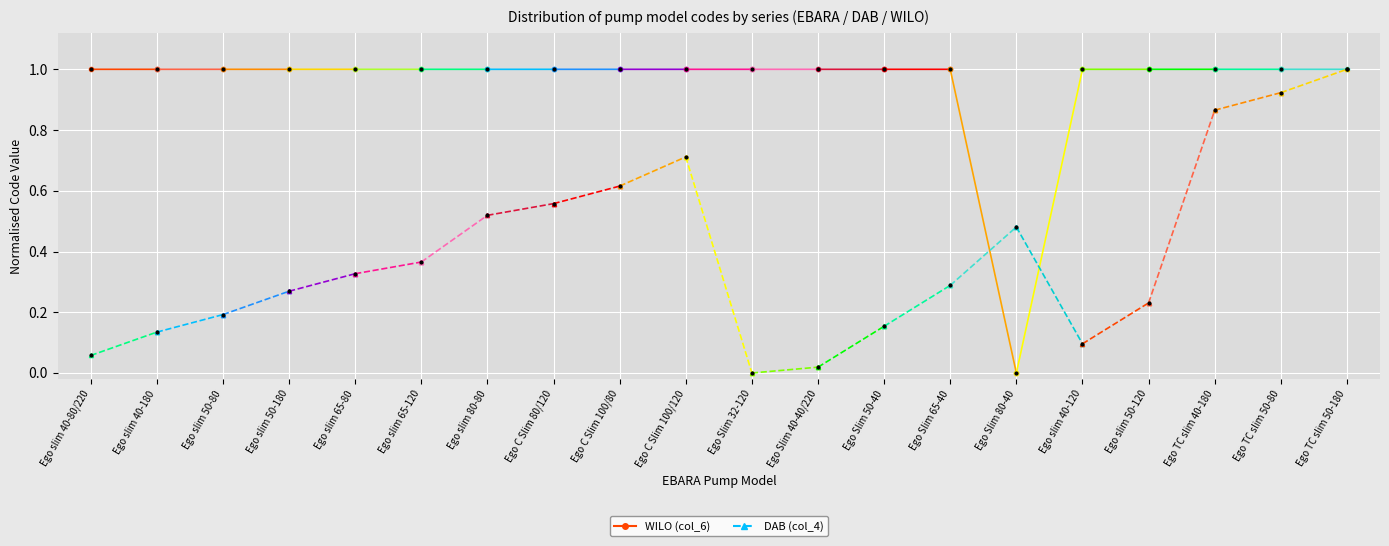

Between Ego slim 40-180 and Ego slim 40-80/220, which is larger?

Ego slim 40-180